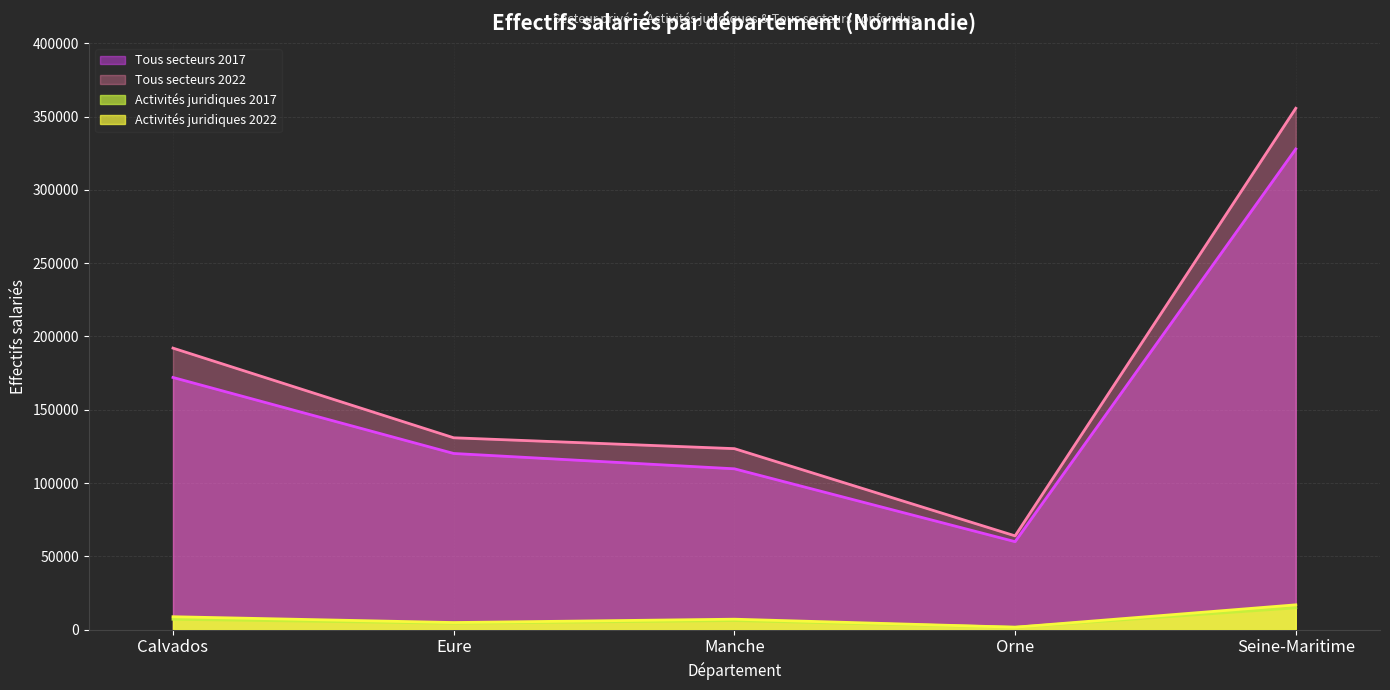

How many data points in Tous secteurs 2017 are above 120167?

2